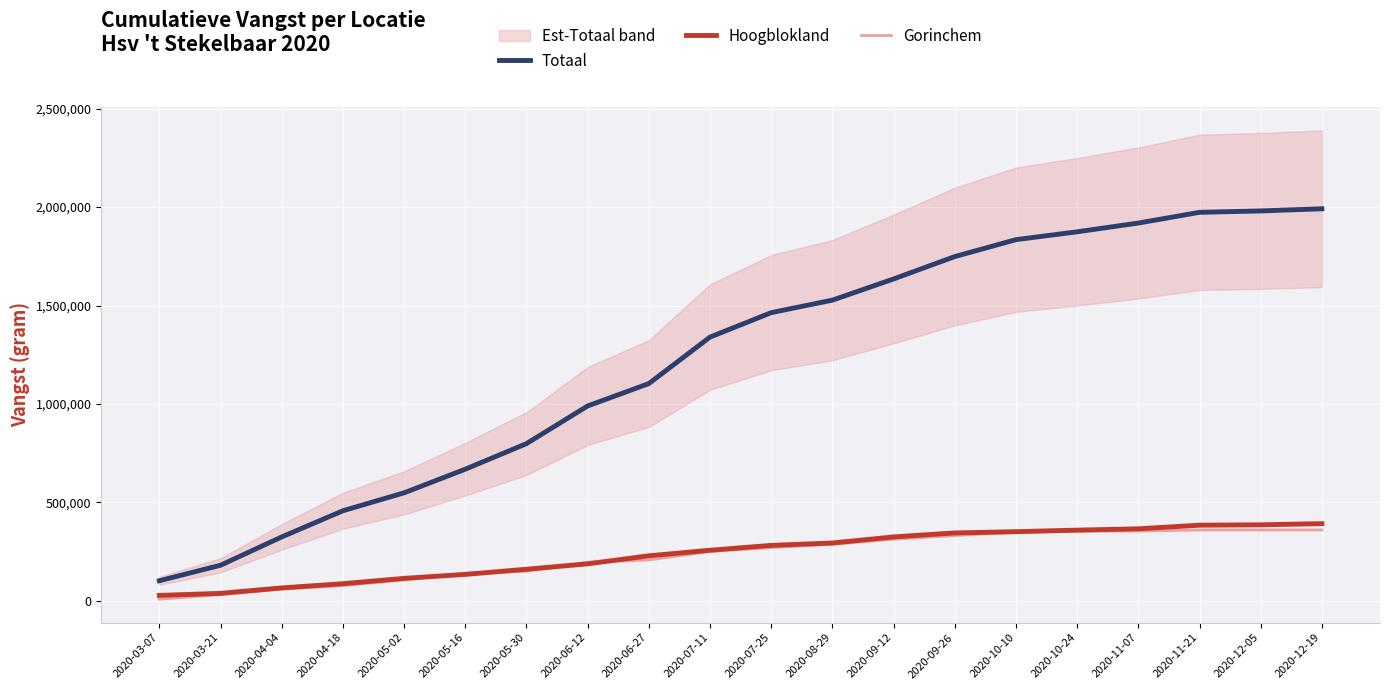

What are all the series names shown in the legend?

Totaal, Hoogblokland, Gorinchem